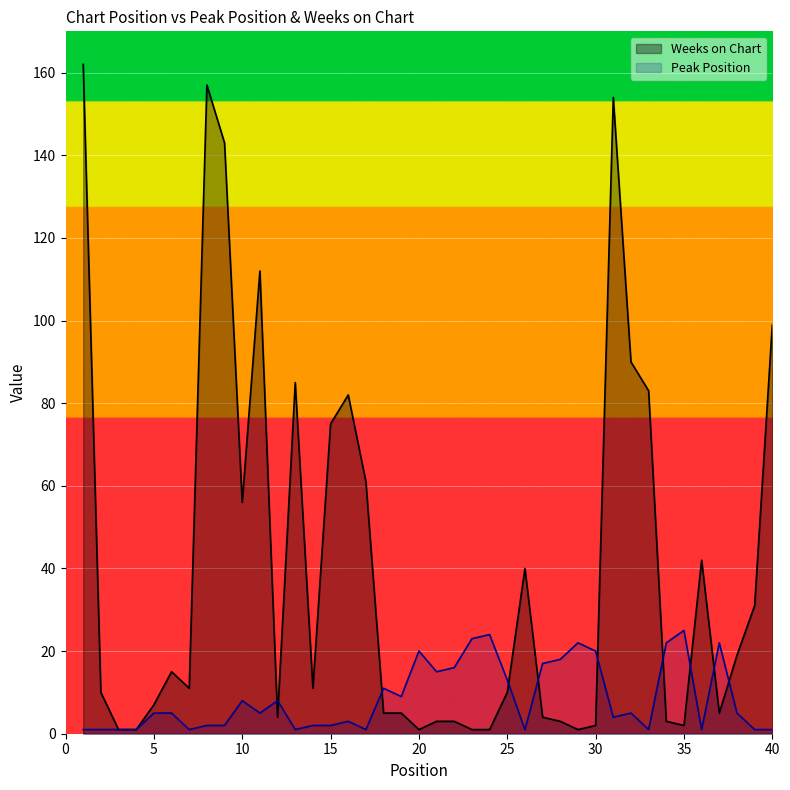

Which series has the widest spread of values?

Weeks on Chart